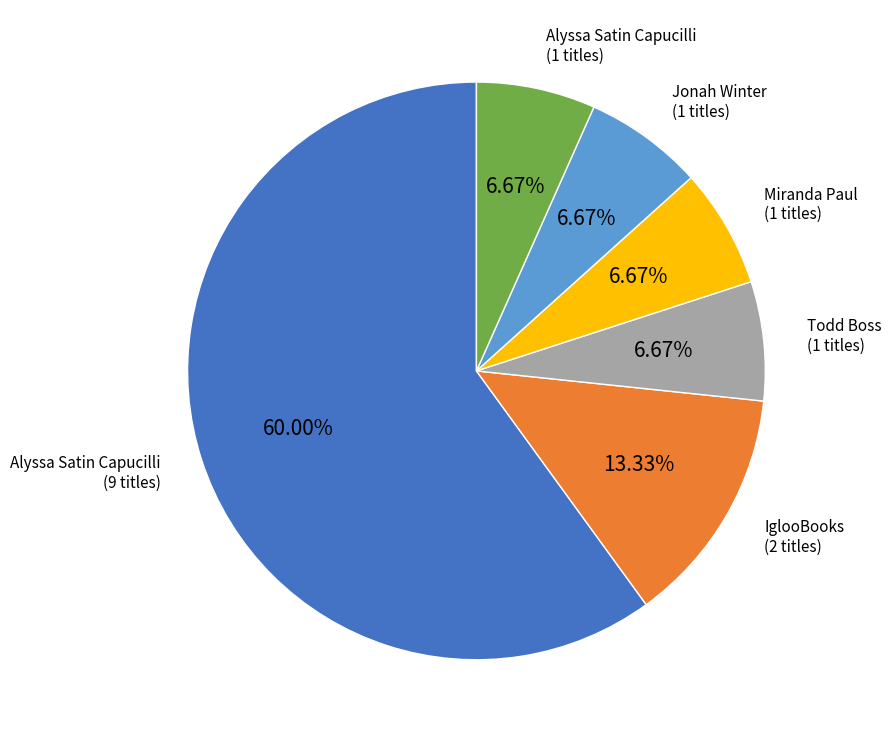

Is there a majority slice in this chart?

Yes